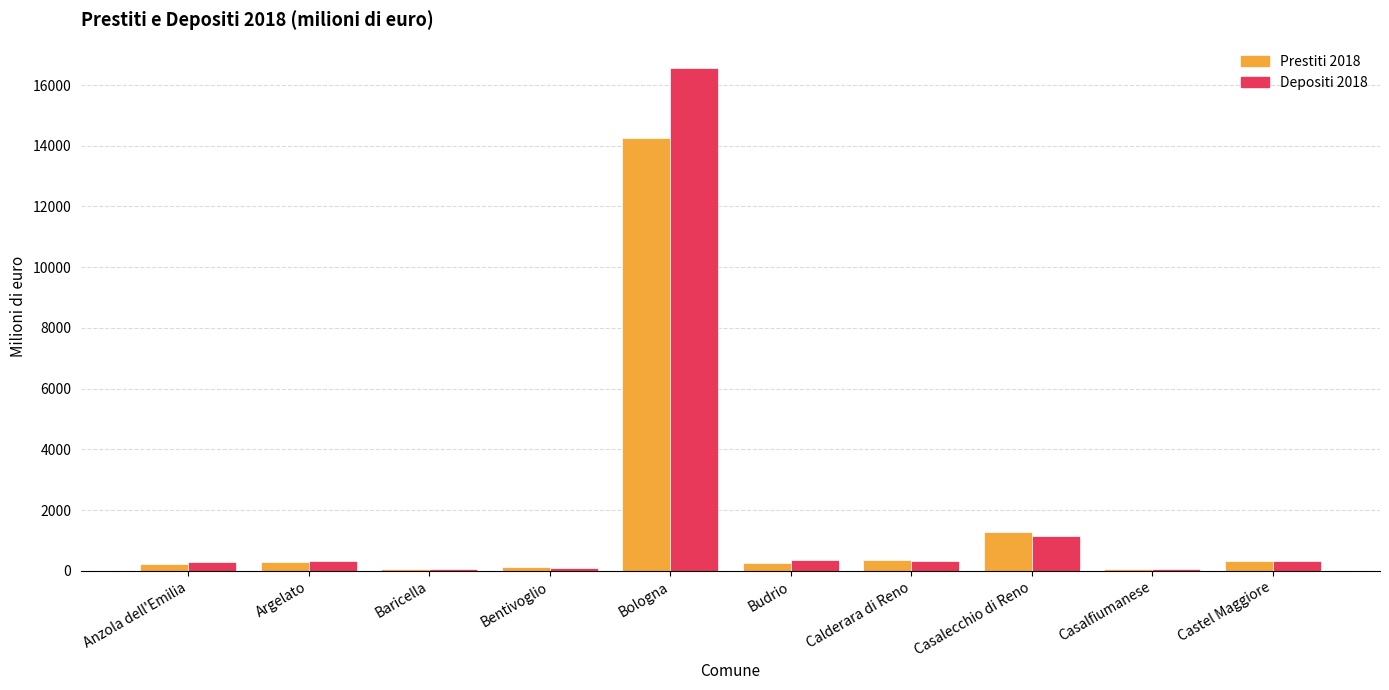

What is the average value of the Depositi 2018 series?

1951.5